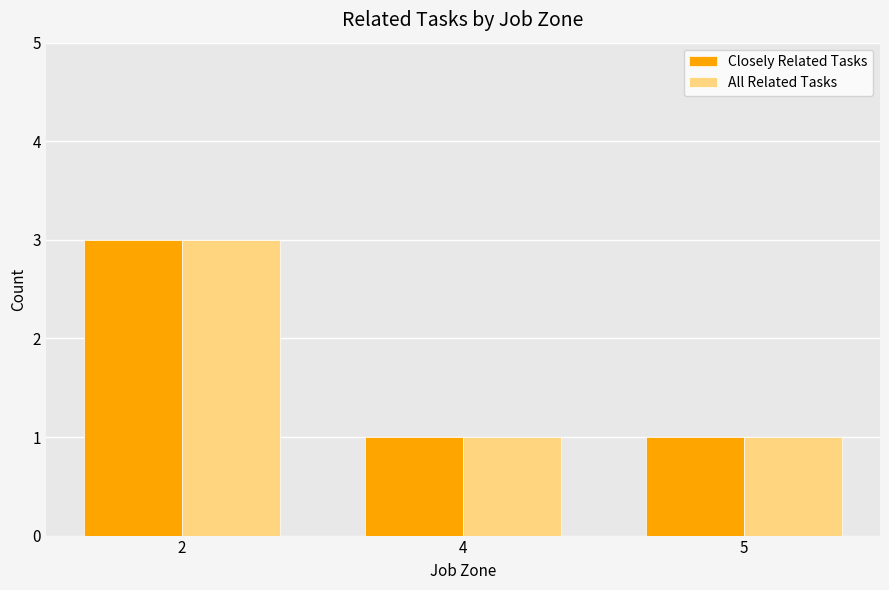

What is the difference between the maximum and minimum values in the Closely Related Tasks series?

2